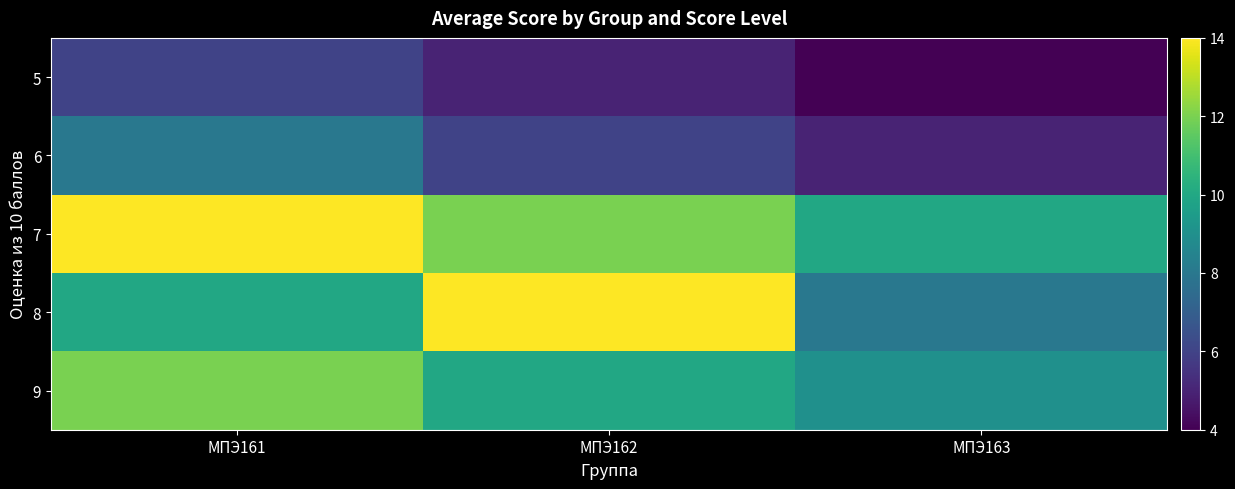

What is the spread (max minus min) of values at МПЭ162?

9